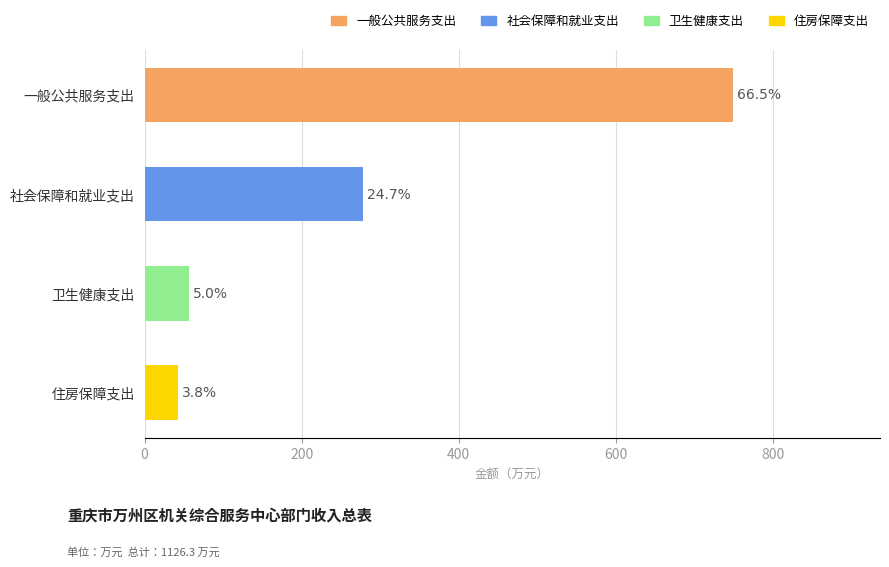

Are the bars horizontal?

Yes